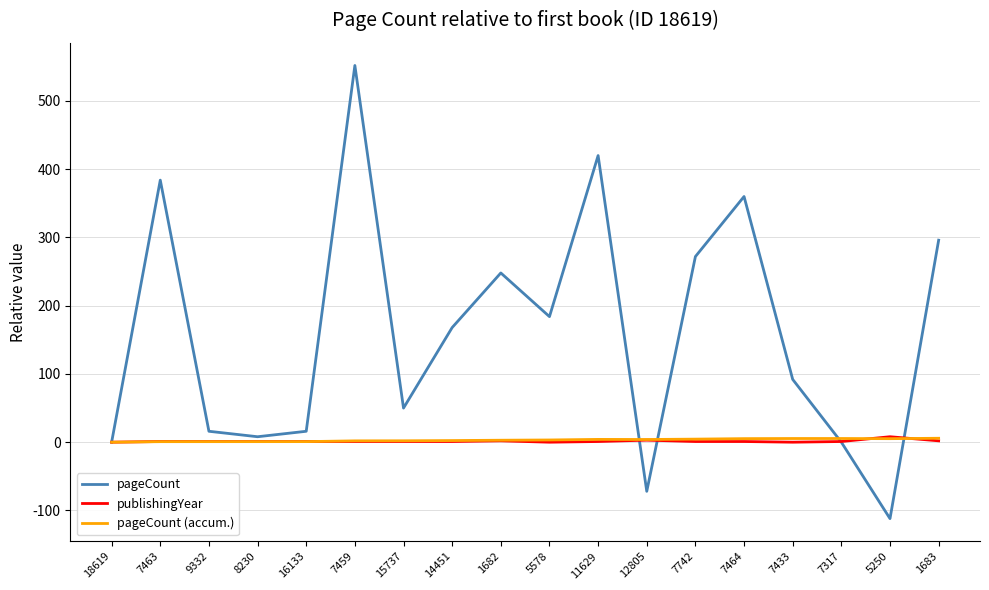

Which series has the widest spread of values?

pageCount